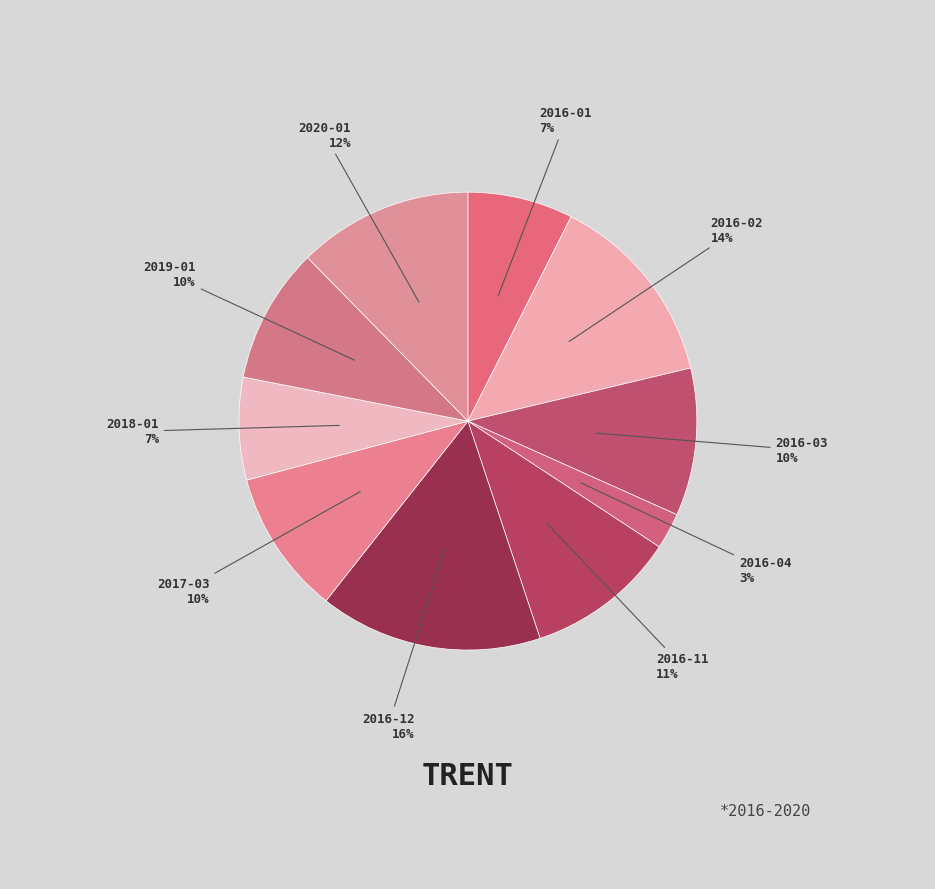

Is the sum of 2016-11 and 2016-03 greater than half?

No